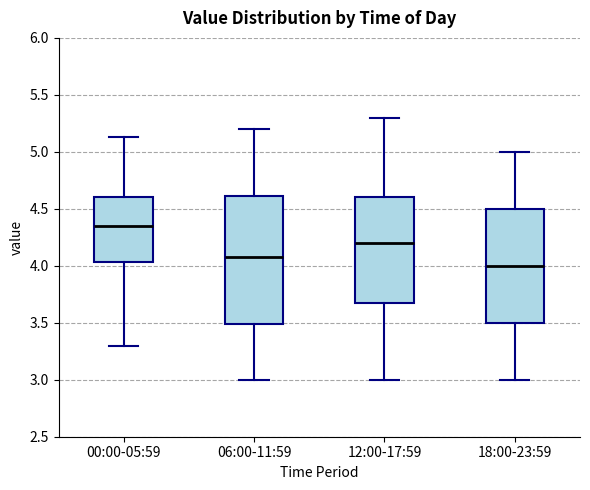

Which box's median line is the highest?

00:00-05:59